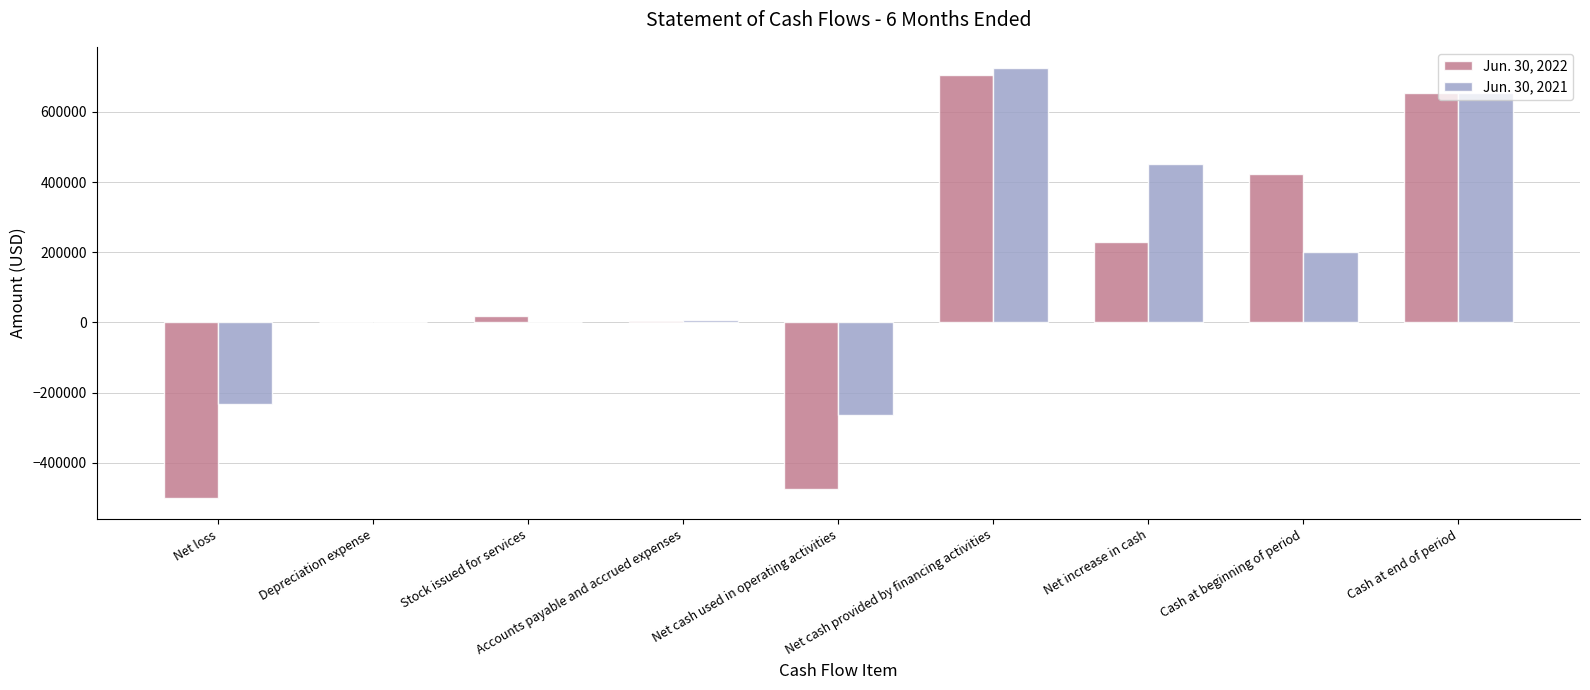

Which label corresponds to the largest value in the chart?

Net cash provided by financing activities